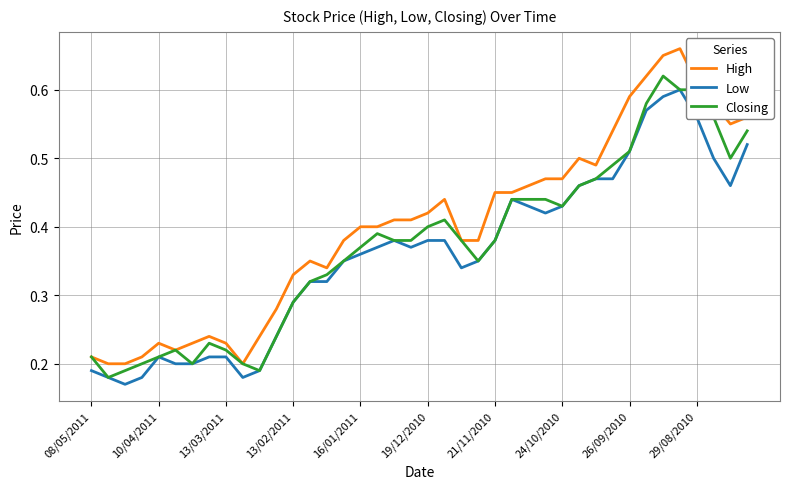

Which series has the widest spread of values?

High